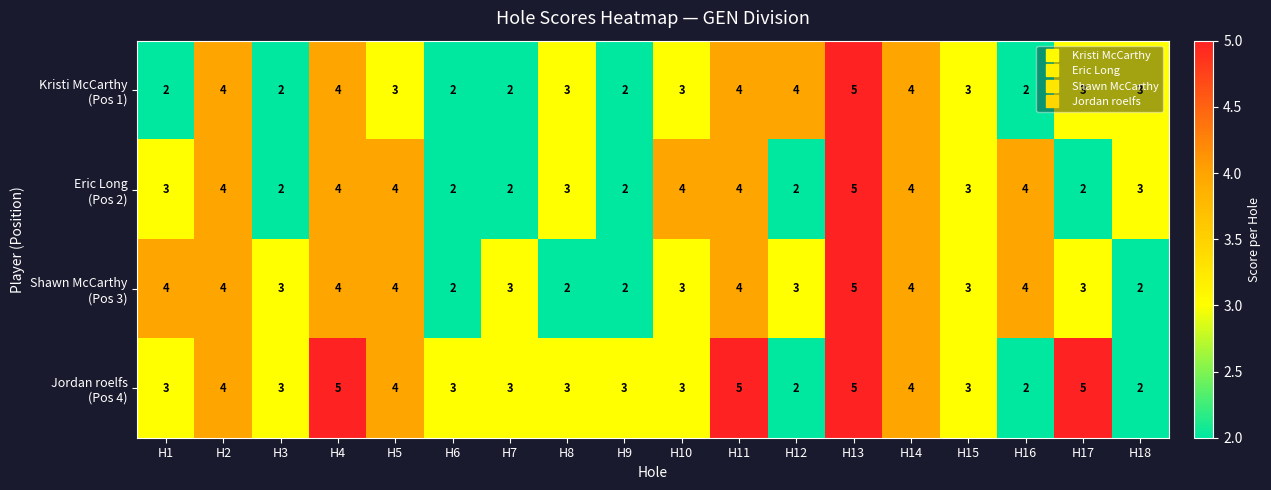

What is the spread (max minus min) of values at H11?

1